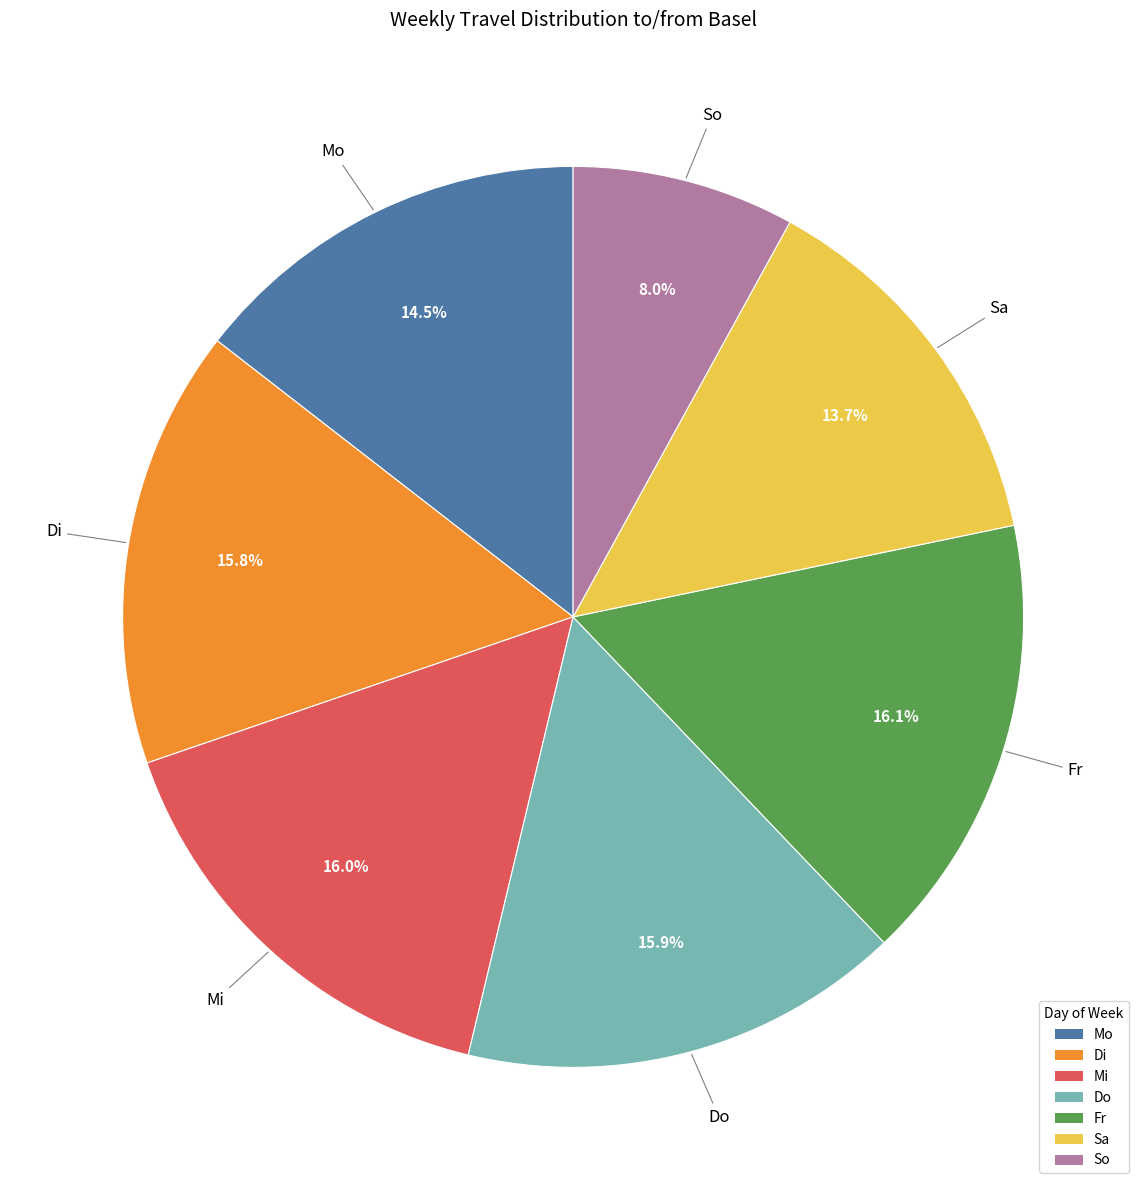

Count the number of slices in the pie.

7